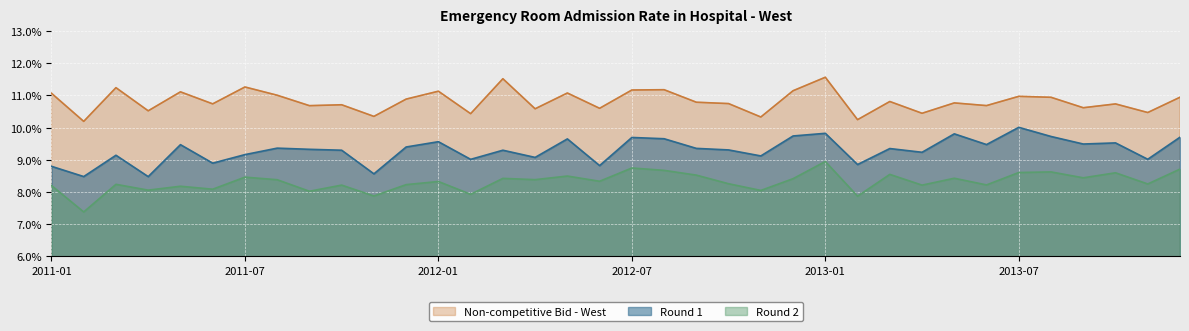

Which category has the lowest value in the Round 2 series?

2011-02